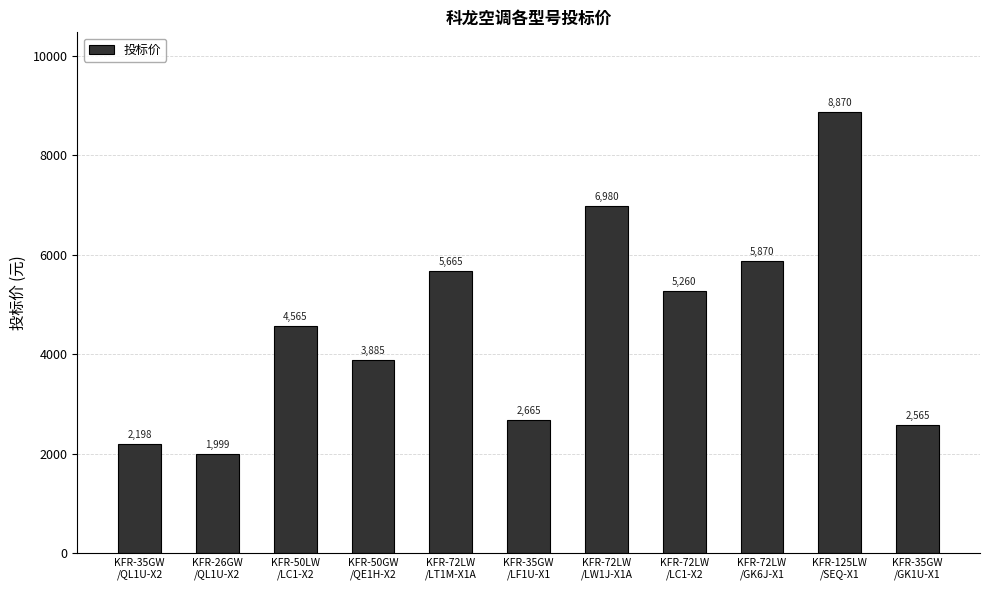

Is it true that the value at KFR-35GW
/QL1U-X2 is 3724?

False